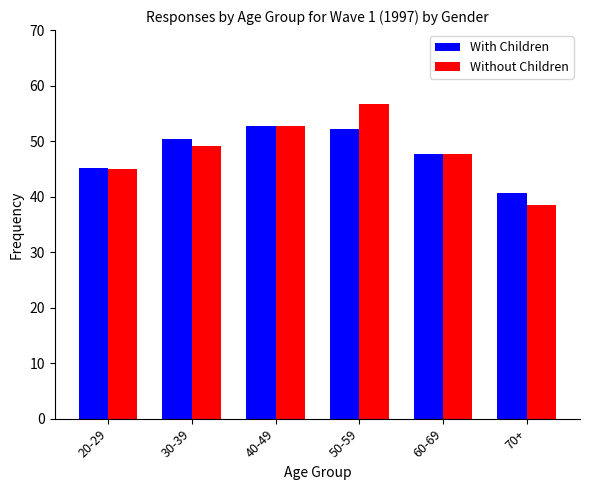

What position from the right is 60-69?

2